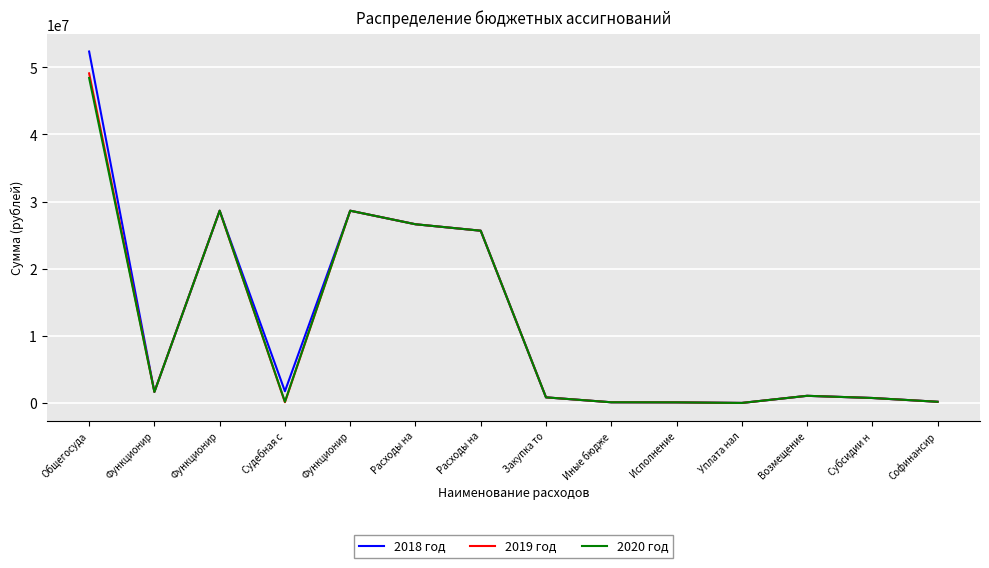

Where is 2018 год nearest to the value 26179650?

Расходы на